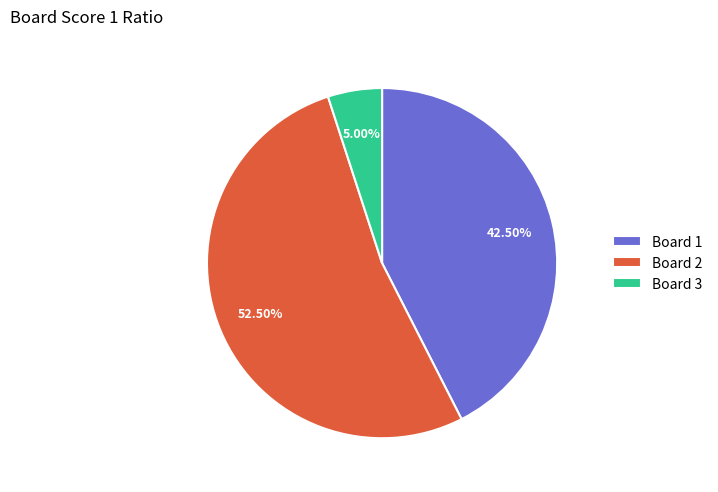

To the nearest percent, what is the combined percentage of Board 3 and Board 1?

48%